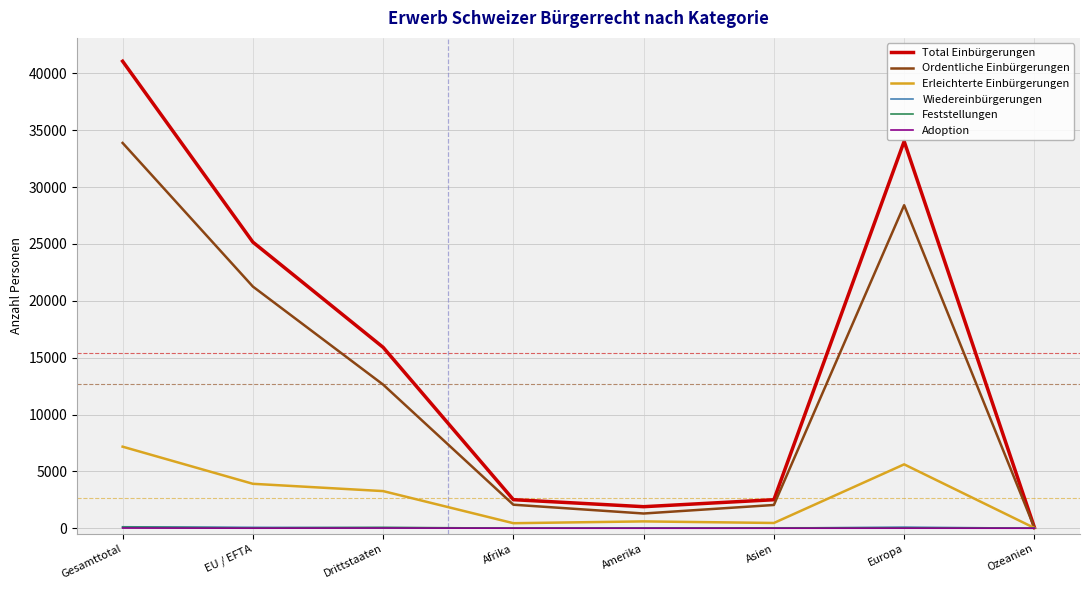

The Adoption series shows 0 at Ozeanien. True or false?

True